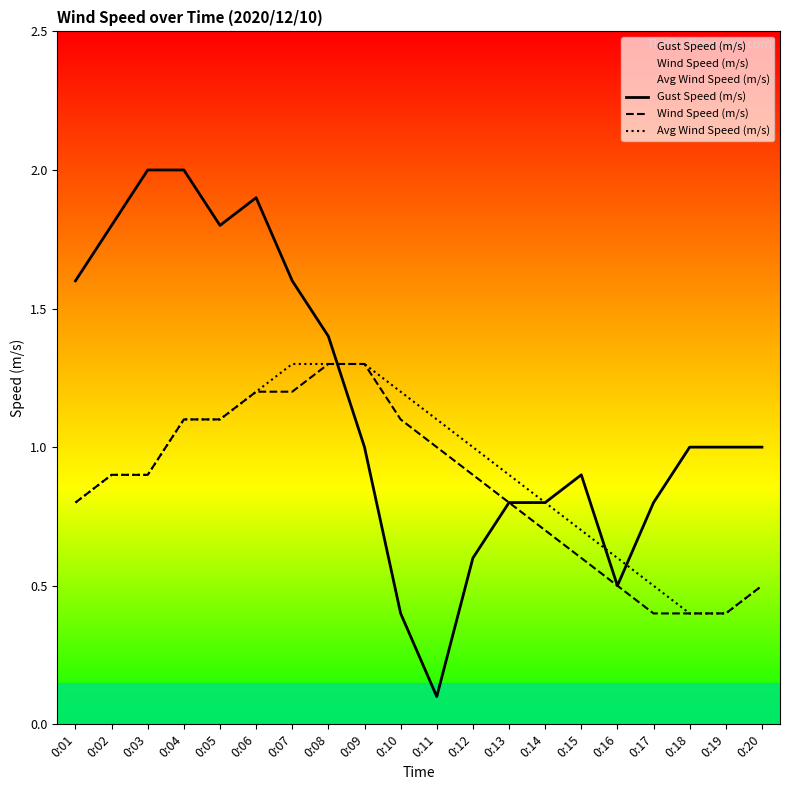

The Wind Speed (m/s) series shows 0.8 at 0:01. True or false?

True